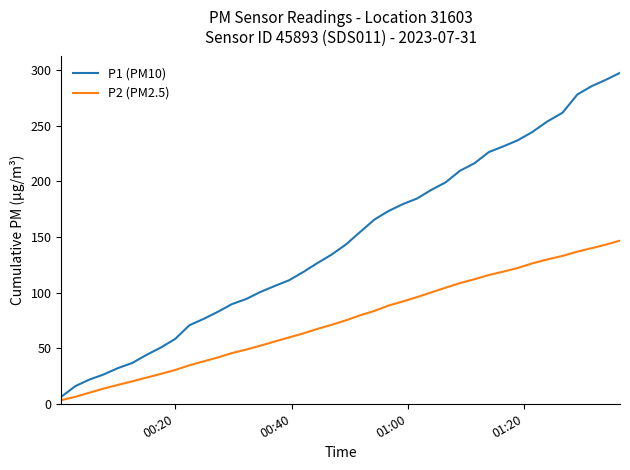

List the series in order of their overall mean, highest first.

P1 (PM10), P2 (PM2.5)